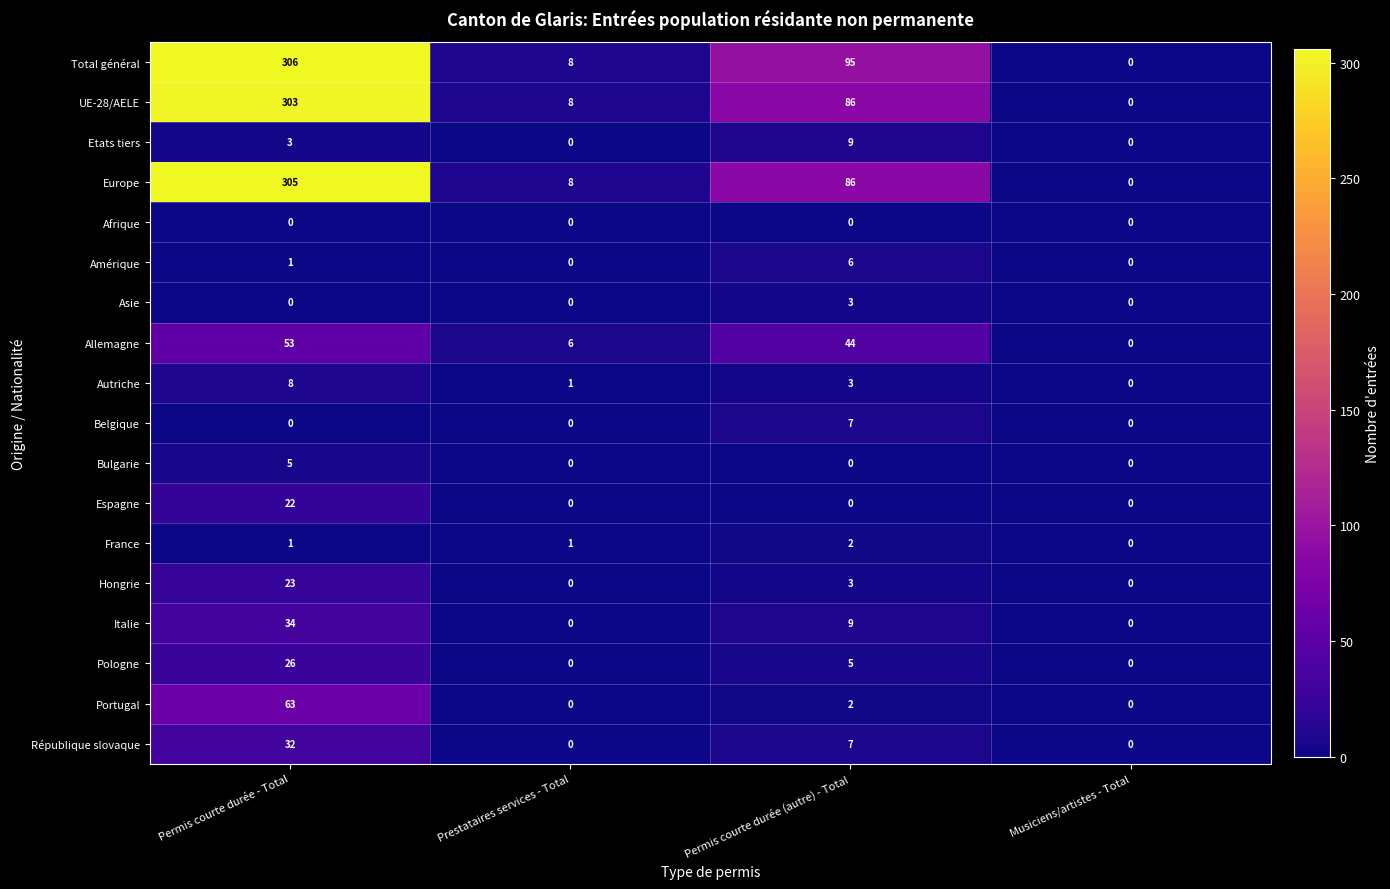

Count the Pologne values in the range 0 to 26.

4